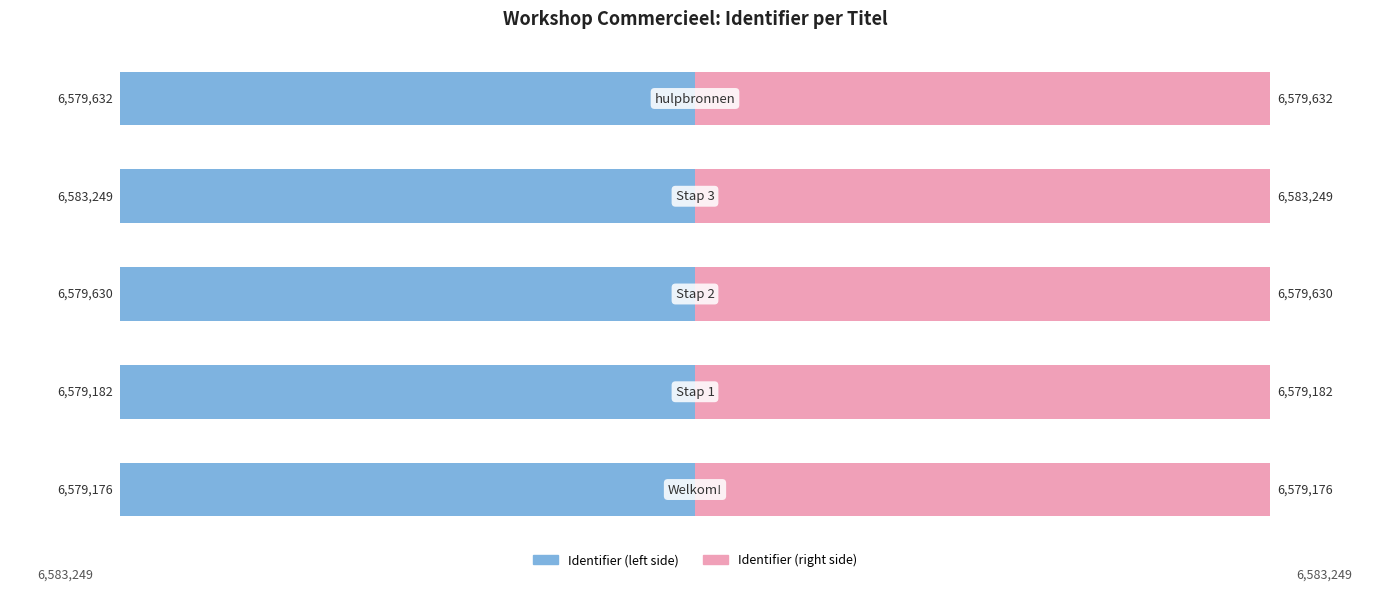

Rank the series by their average value, from highest to lowest.

Identifier (right), Identifier (left)